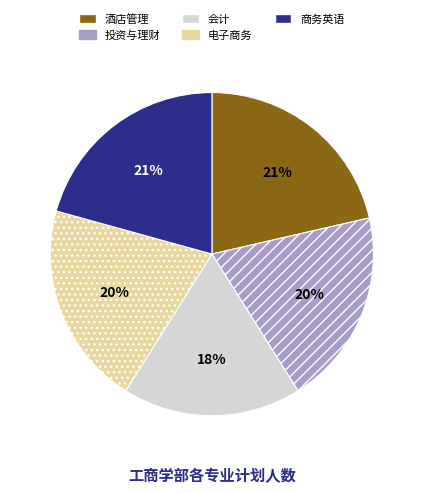

Is the sum of 酒店管理 and 商务英语 greater than half?

No